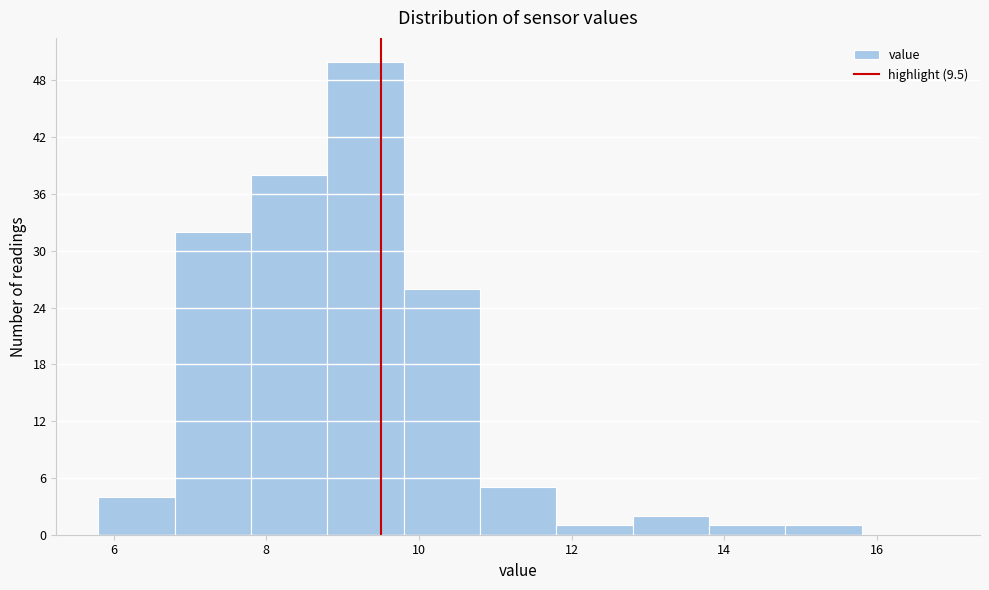

Which range on the x-axis has the tallest bar?

8.8 to 9.8